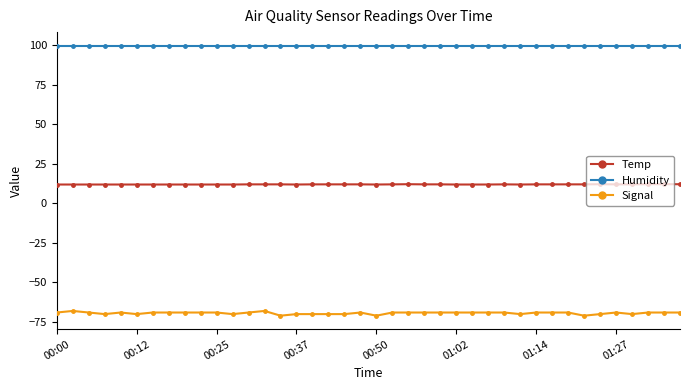

What is the value of the Humidity point at the 27th from the left?

99.9